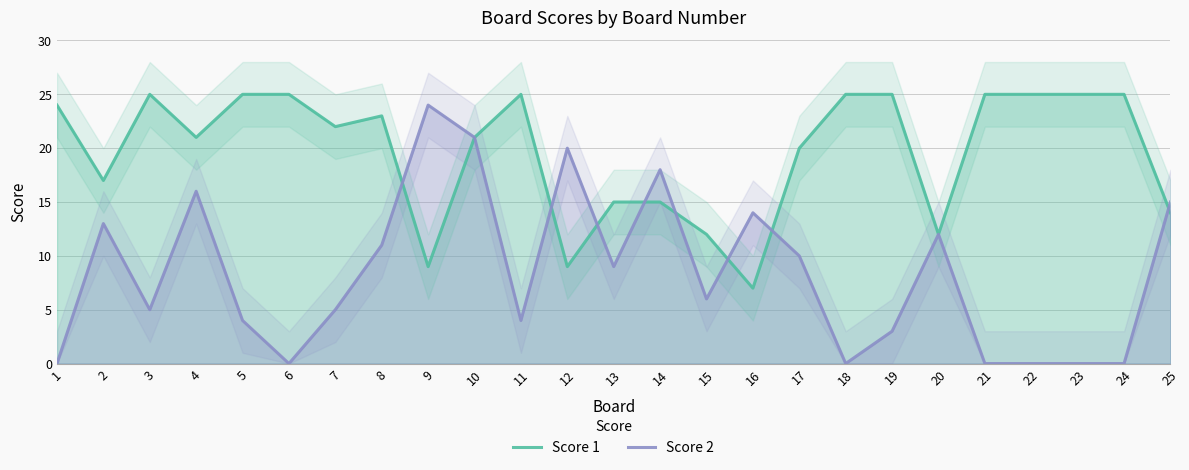

Reading left to right, what are all the values shown in this chart?

Score 1: 24	17	25	21	25	25	22	23	9	21	25	9	15	15	12	7	20	25	25	12	25	25	25	25	14
Score 2: 0	13	5	16	4	0	5	11	24	21	4	20	9	18	6	14	10	0	3	12	0	0	0	0	15